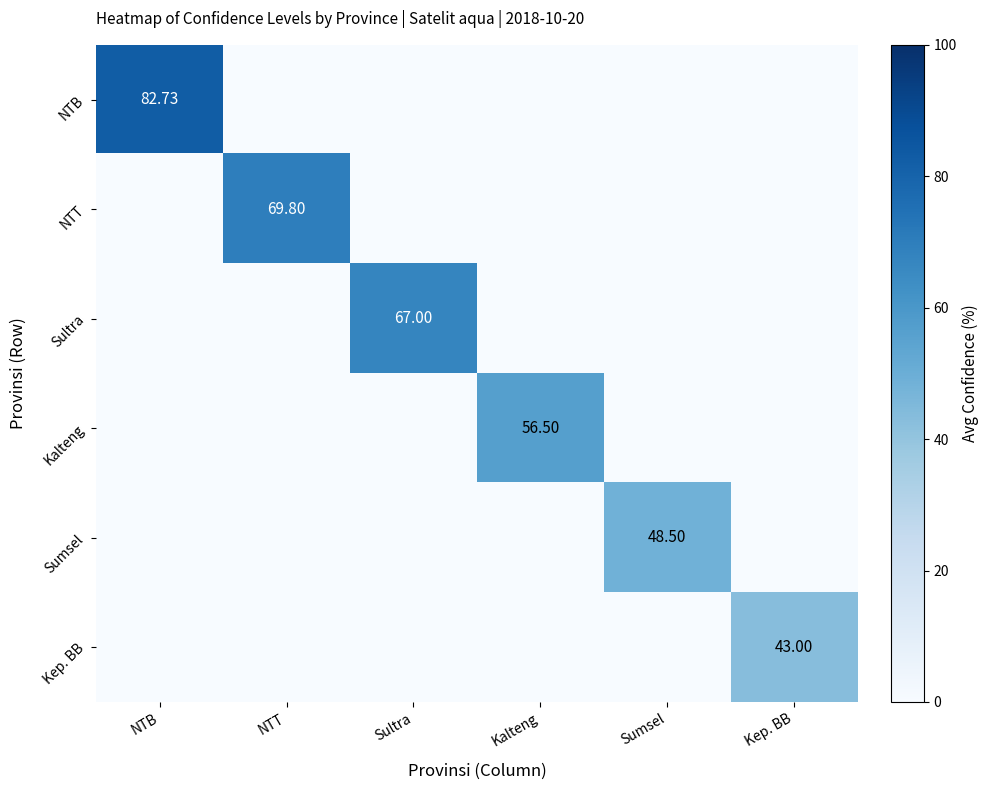

Between NTT and Sumsel, which is larger?

NTT